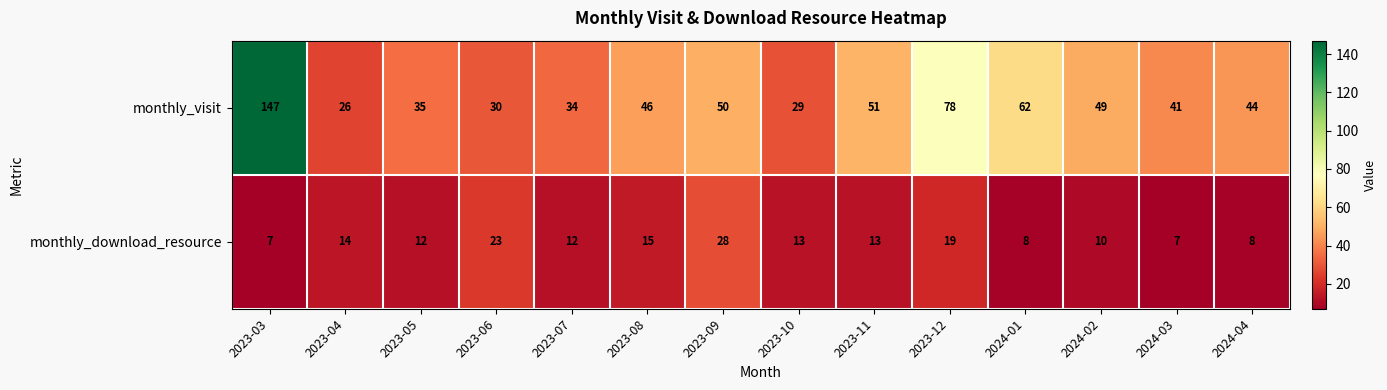

Where does the monthly_visit series first go above 46?

2023-03